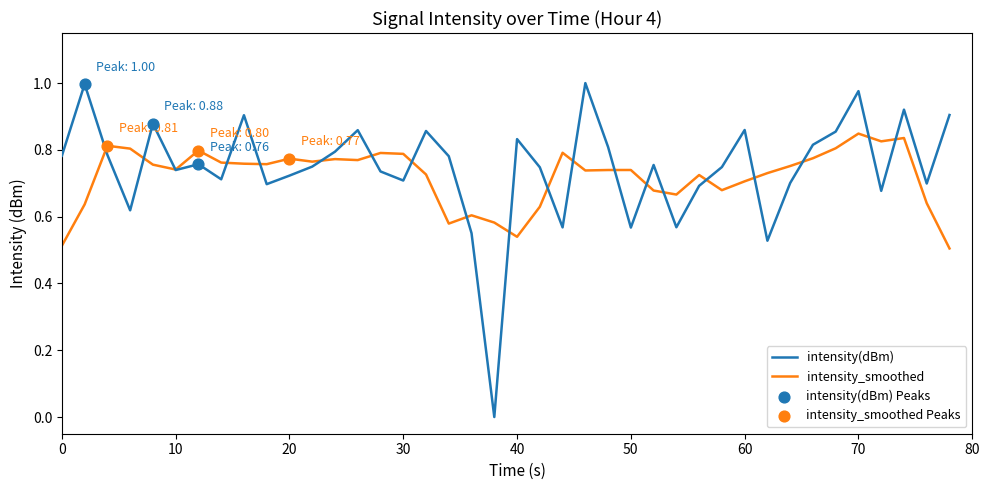

Rank the series by their maximum value, from lowest to highest.

intensity_smoothed, intensity(dBm)